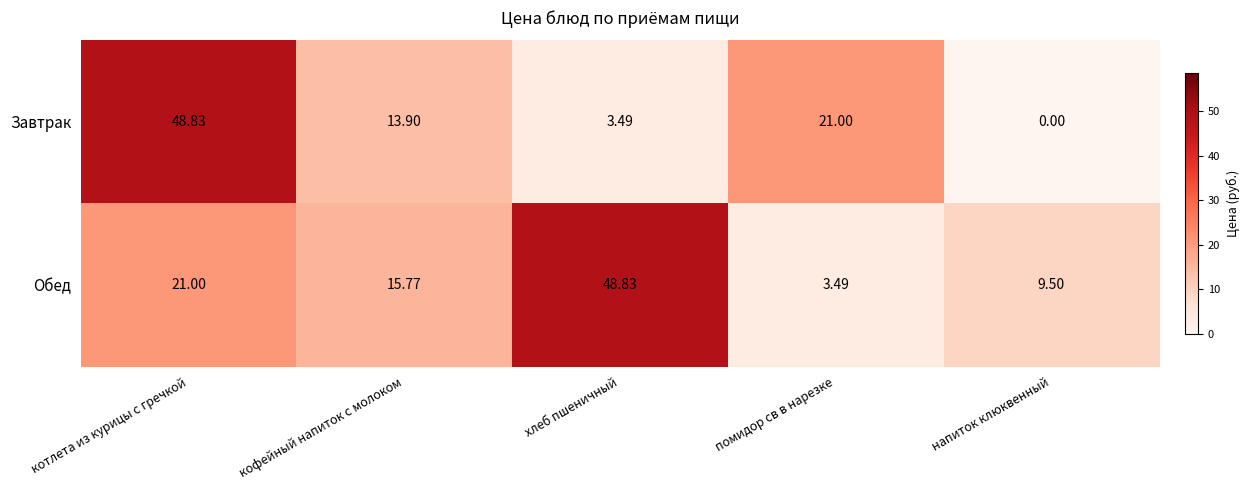

Which category has the lowest value across all series?

напиток клюквенный